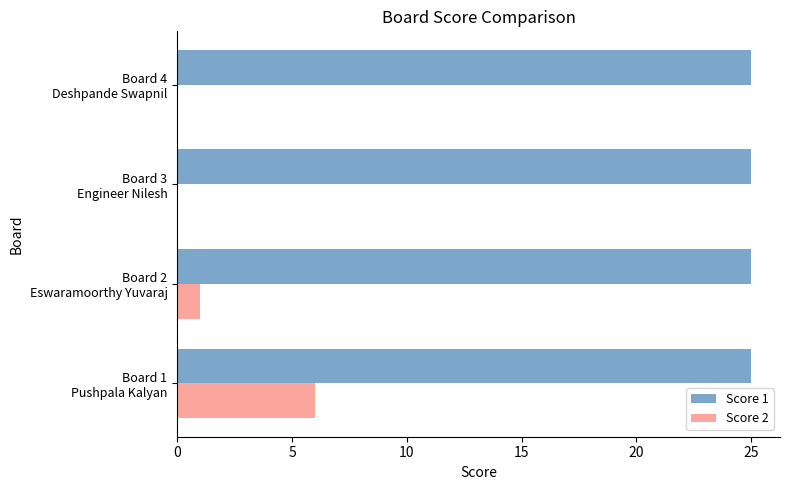

What is the greatest value displayed?

25